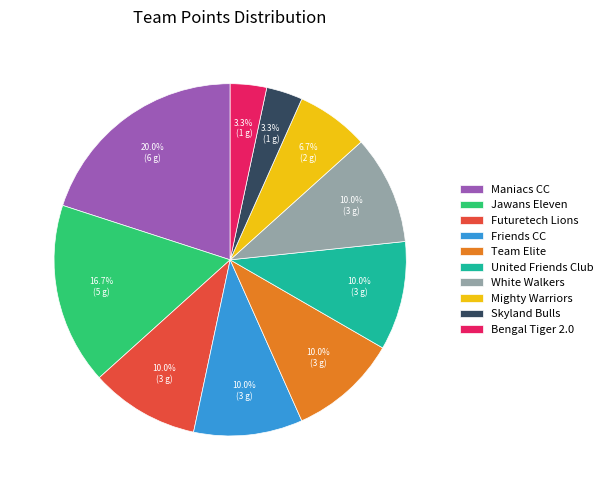

What is the largest slice in the pie chart?

Maniacs CC